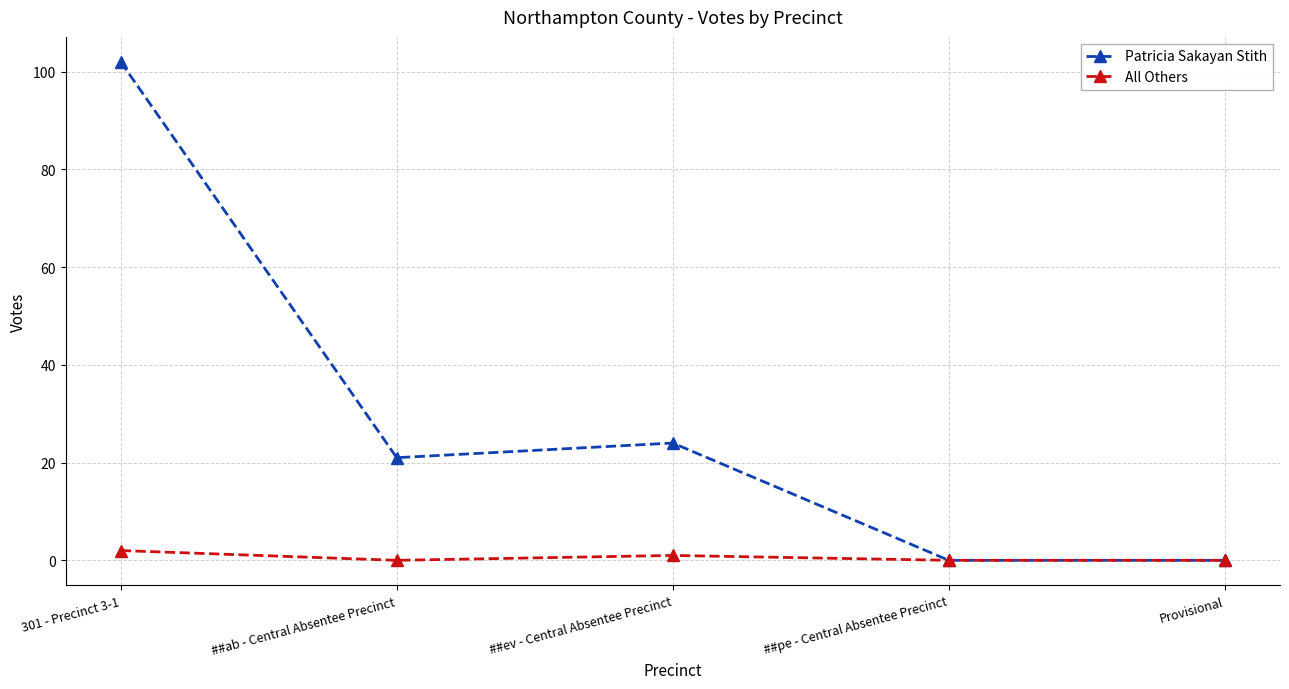

What is the maximum value shown in the chart?

102